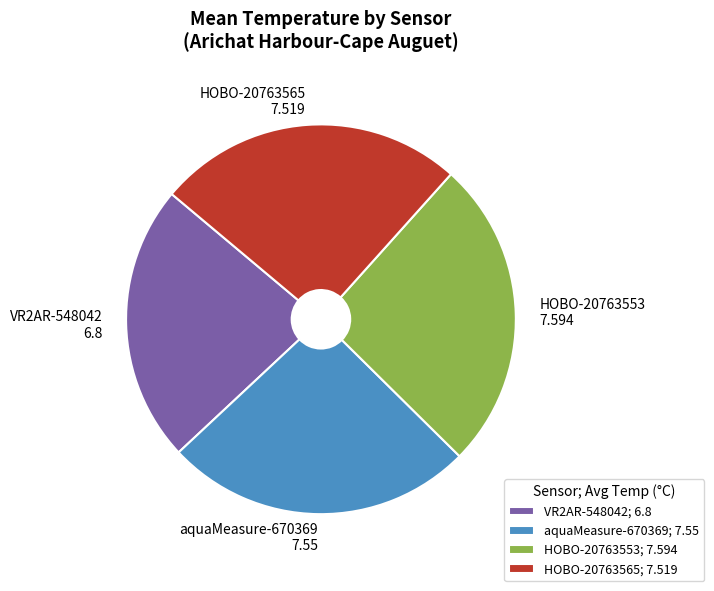

Which category has the smallest portion of the pie?

VR2AR-548042